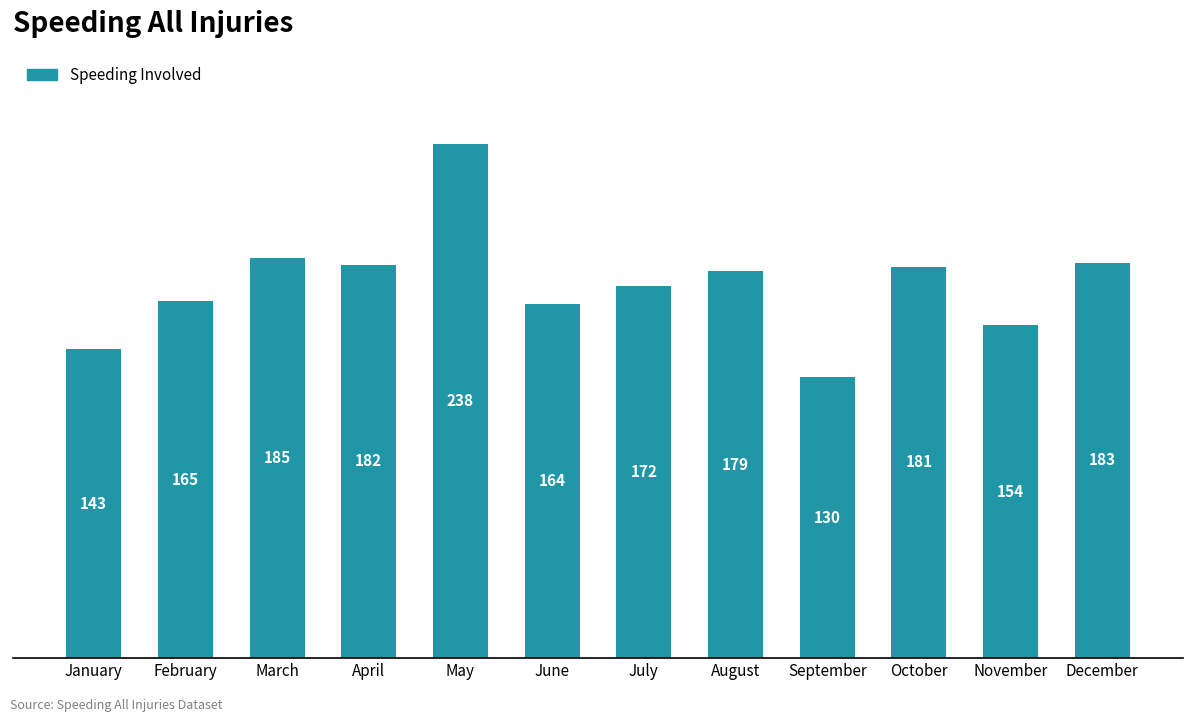

What is the value of the 11th bar from the left?

154